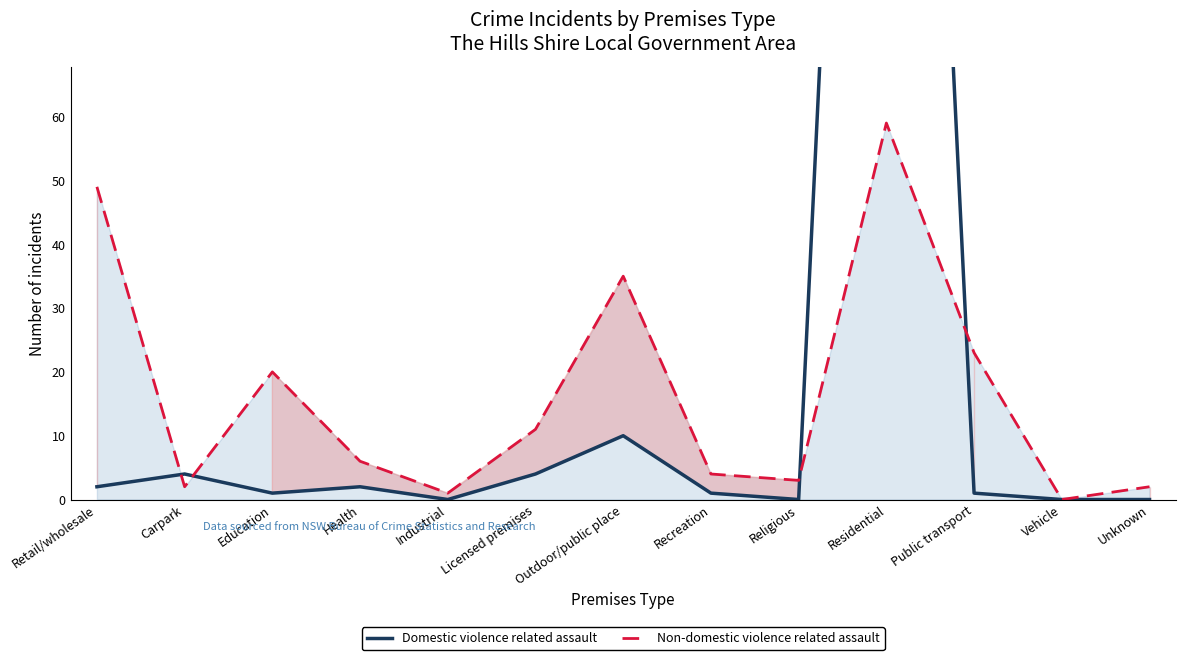

At which category is the sum across all series the highest?

Residential